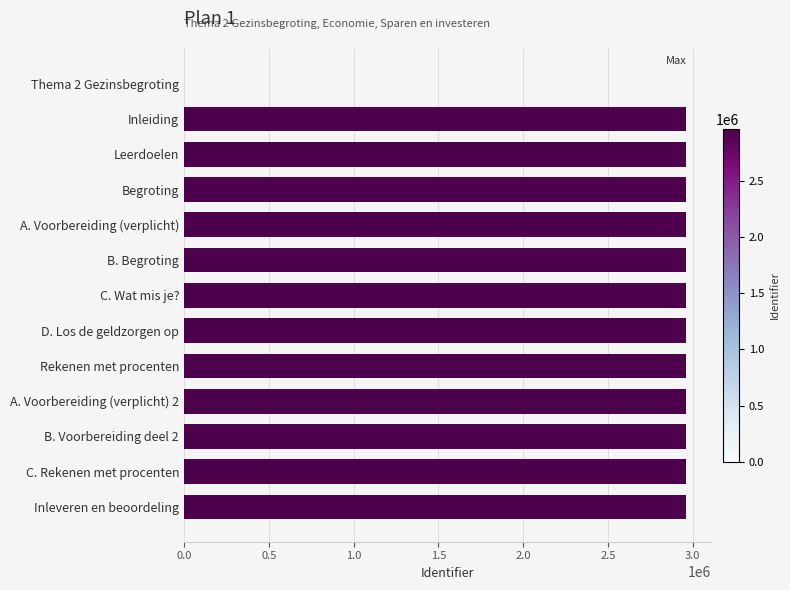

The value at A. Voorbereiding (verplicht) 2 is 4900510. True or false?

False